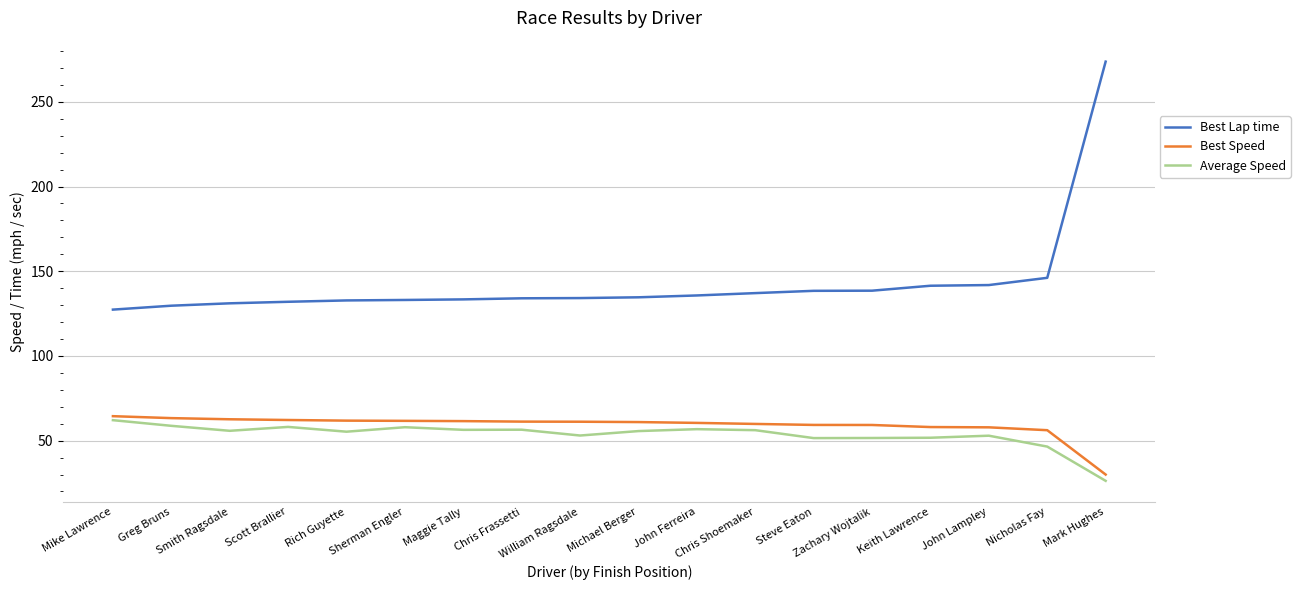

At how many categories does at least one series exceed 122?

18